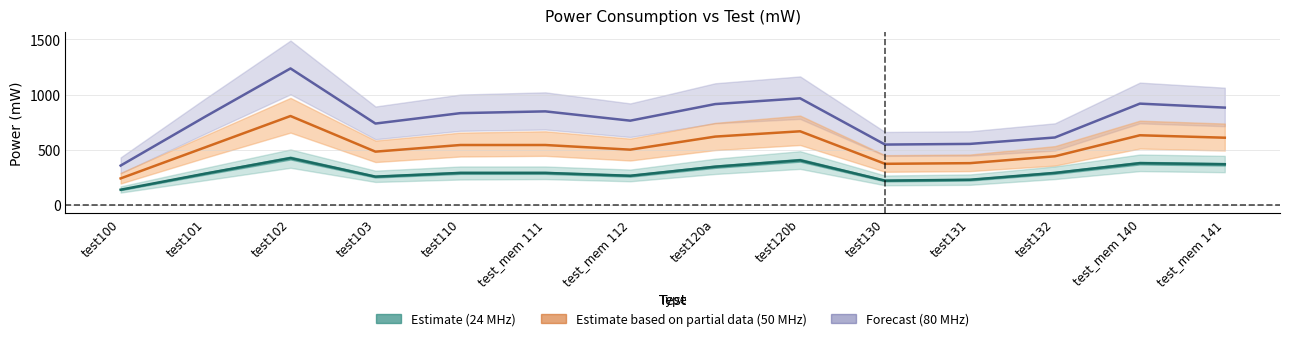

Which category has the lowest value across all series?

test100